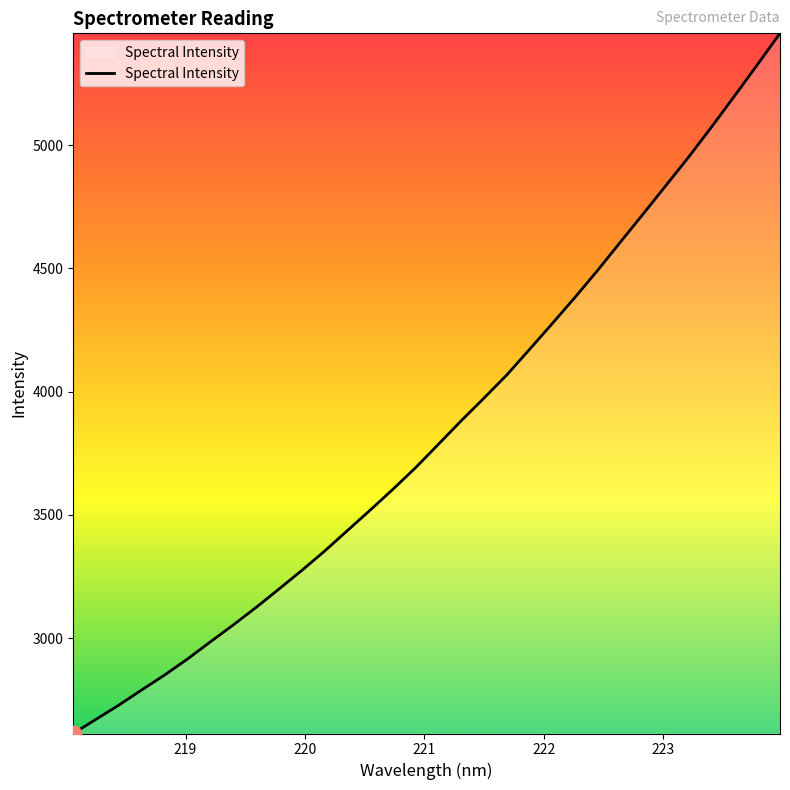

What is the smallest value displayed?

2612.4